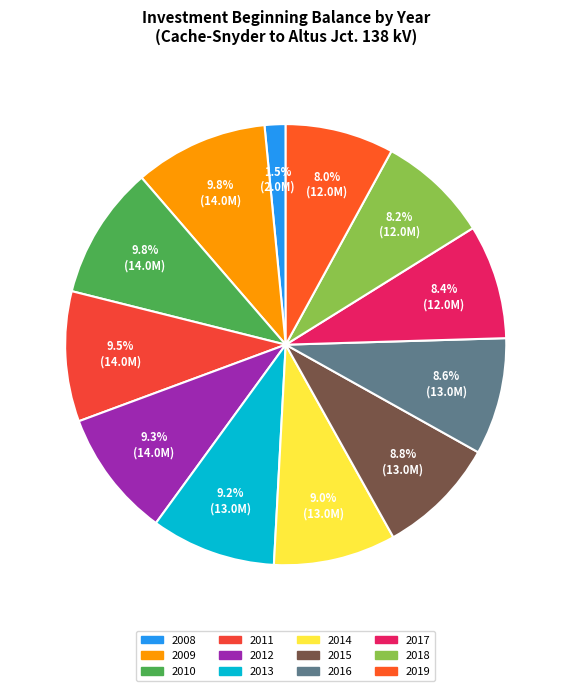

Which slice is the smallest?

2008